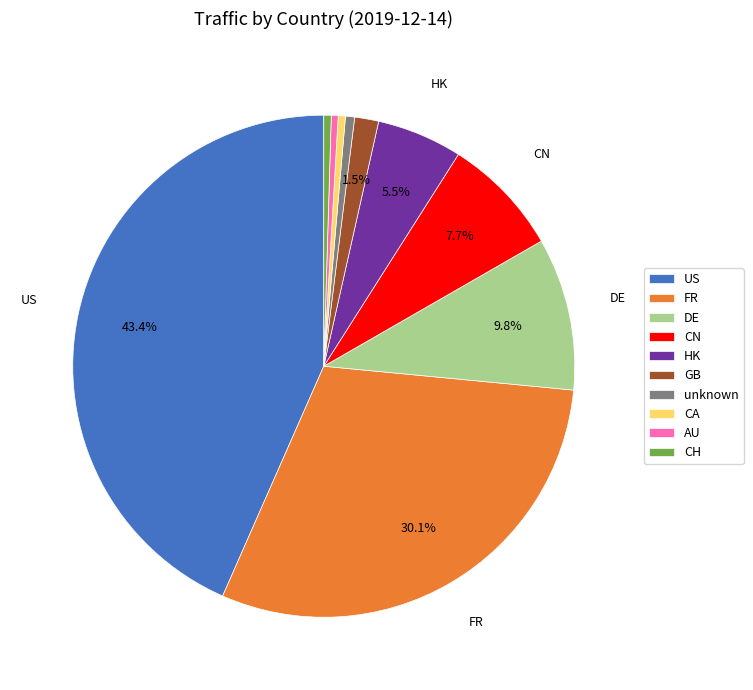

To the nearest percent, what portion does US represent?

43%